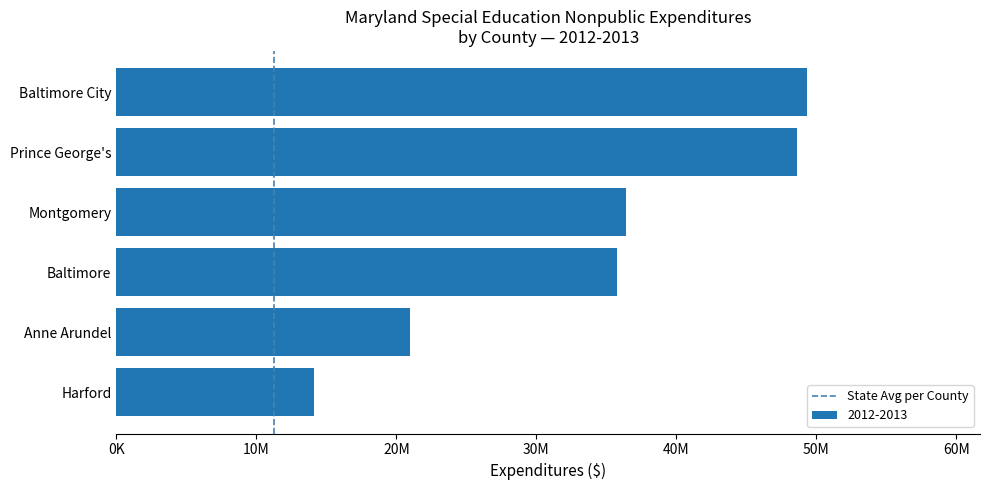

Which label corresponds to the smallest value in the chart?

Harford